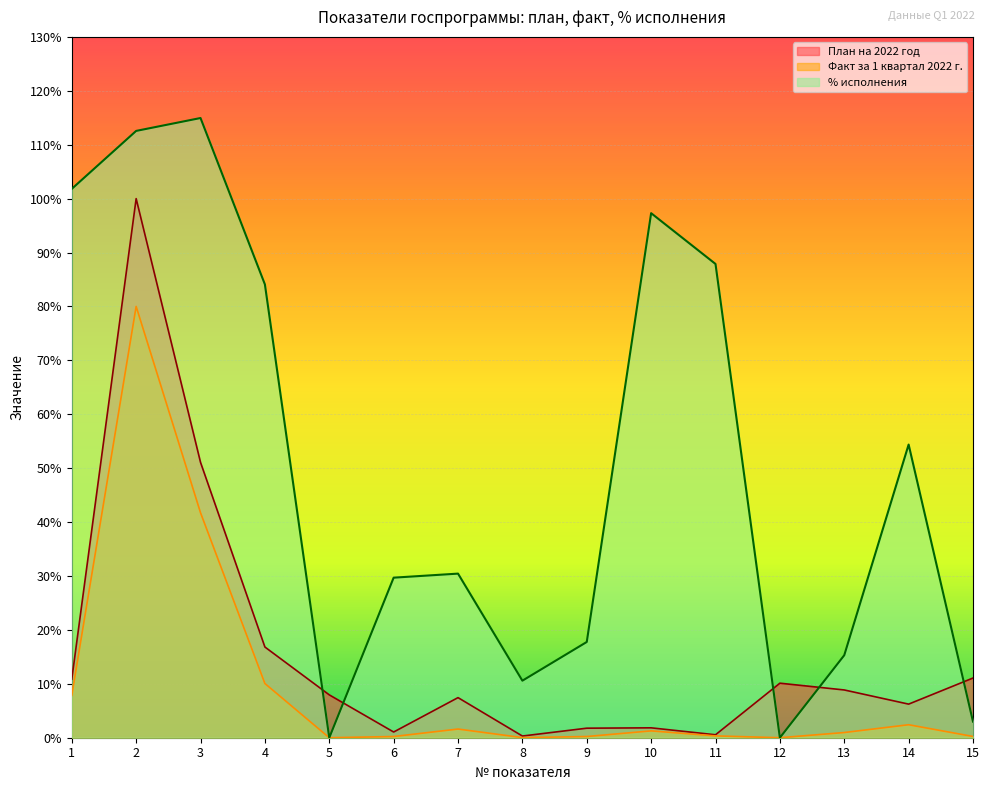

Rank the series at 7 from lowest to highest value.

Факт за 1 квартал 2022 г., План на 2022 год, % исполнения